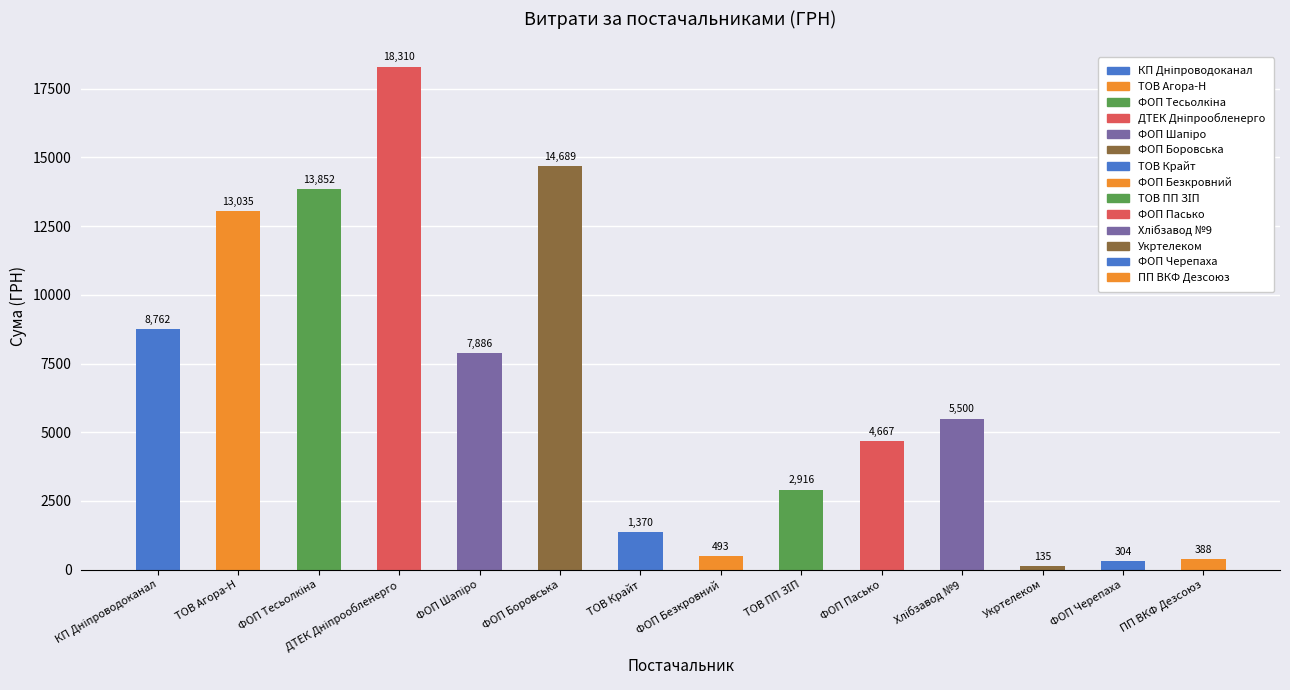

What is the ratio of the value at Укртелеком to the value at ПП ВКФ Дезсоюз?

0.3